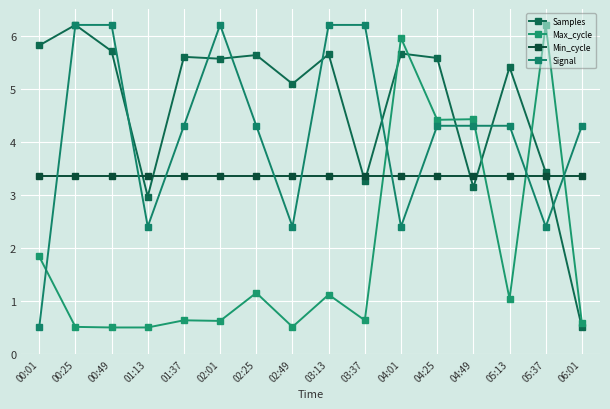

The value of Samples at 02:25 is 5.6. True or false?

True